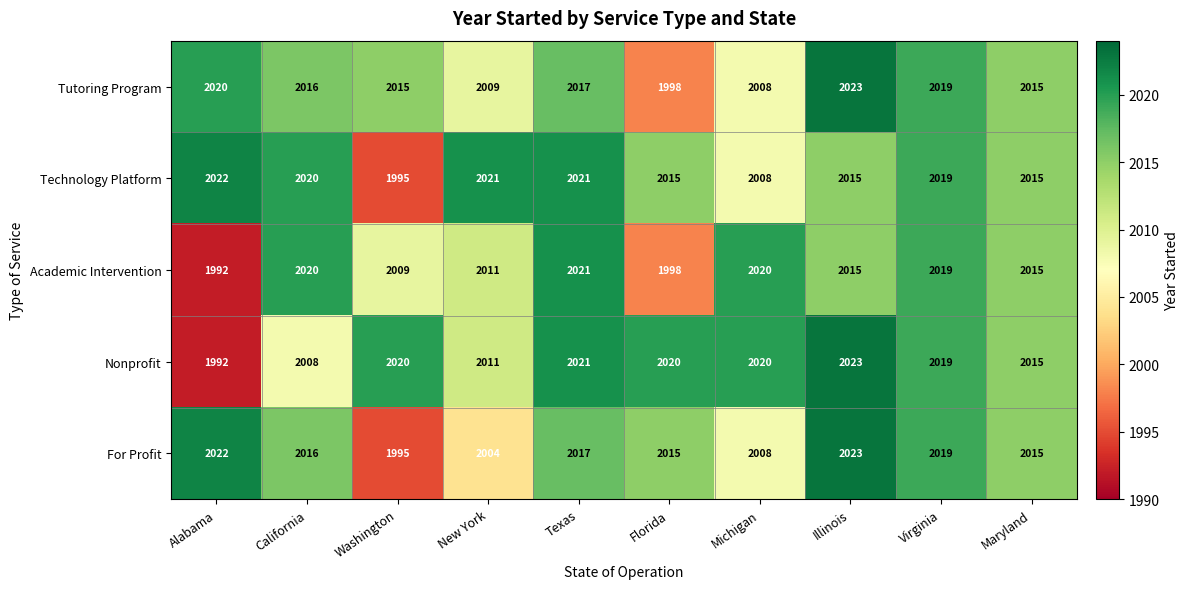

What is the spread (max minus min) of values at Michigan?

12